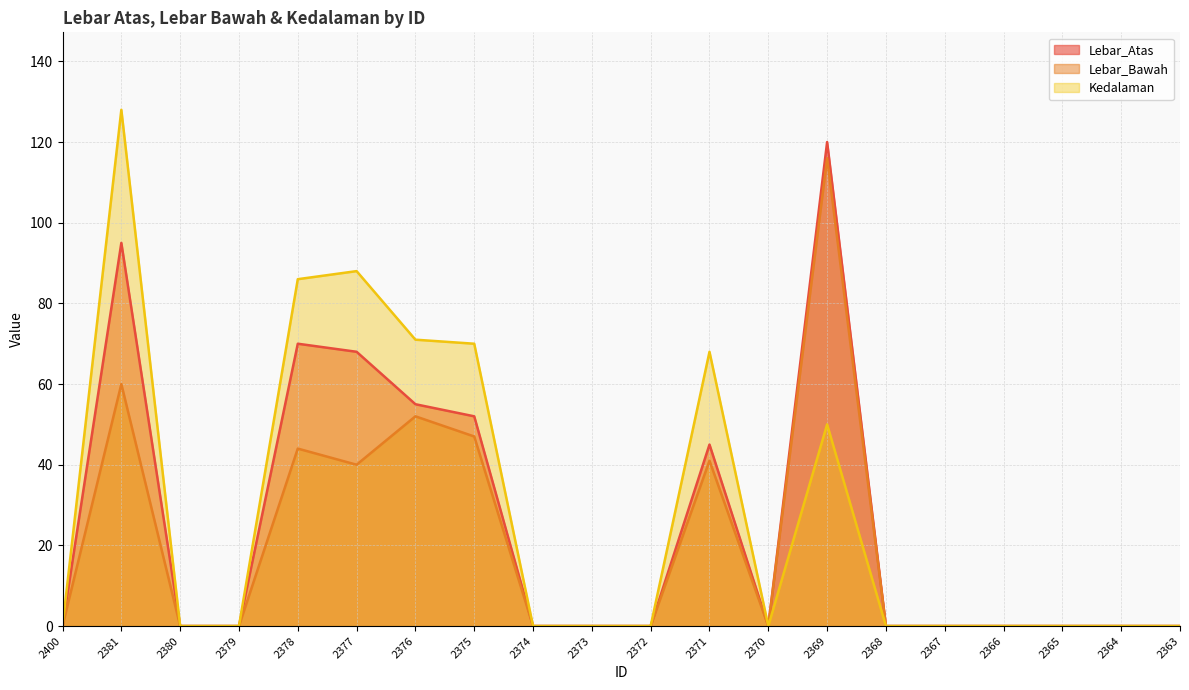

The value of Lebar_Bawah at 2379 is 57. True or false?

False